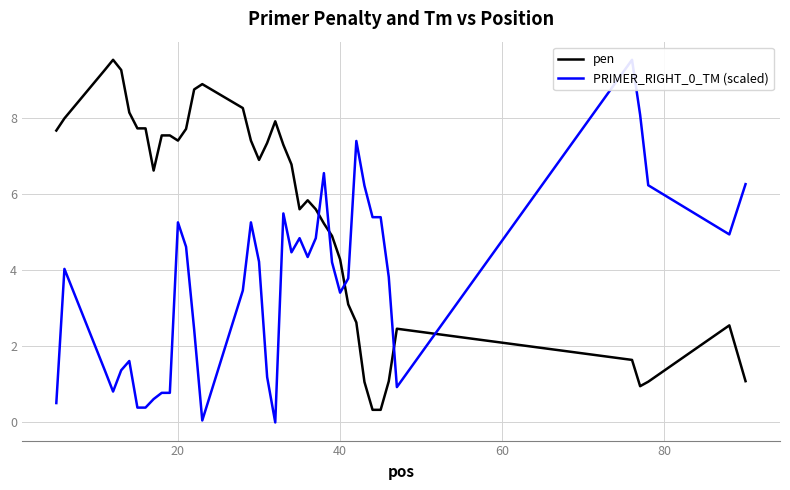

What is the average value of the PRIMER_RIGHT_0_TM (scaled) series?

3.6